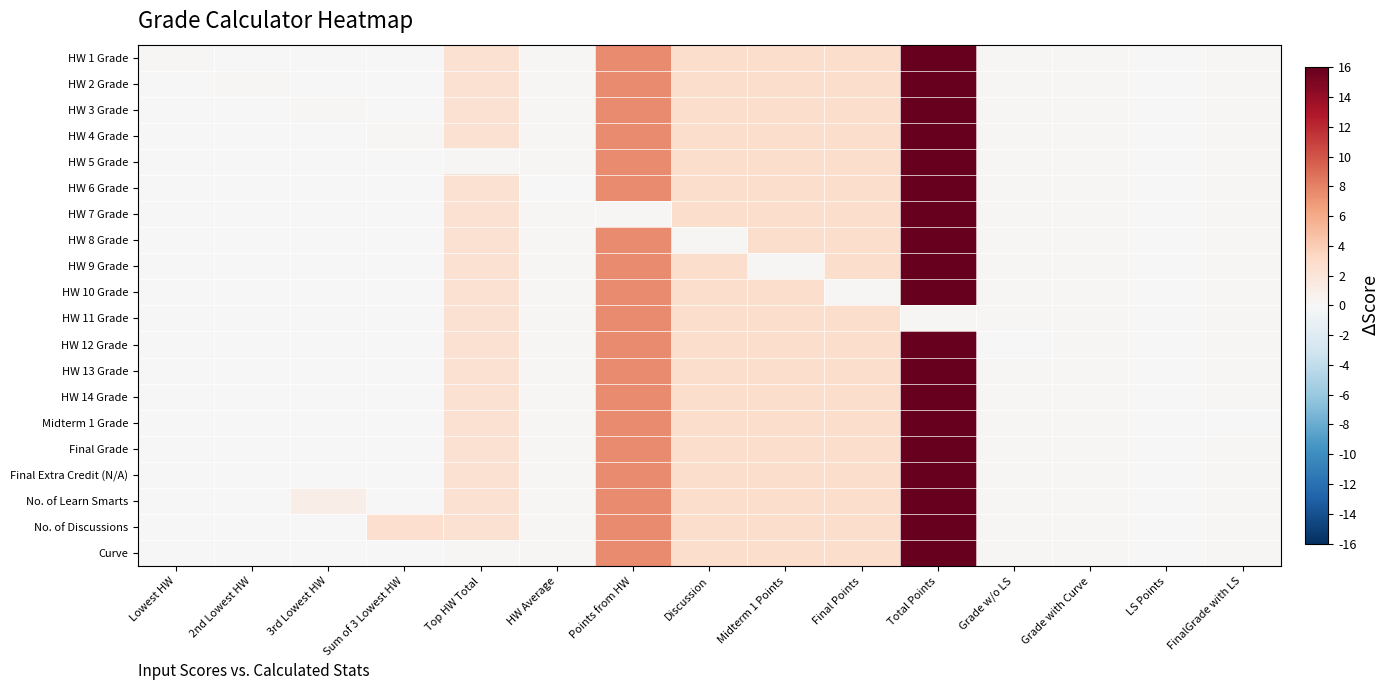

At Points from HW, list the series in order from smallest to largest.

HW 7 Grade, HW 1 Grade, HW 2 Grade, HW 3 Grade, HW 4 Grade, HW 5 Grade, HW 6 Grade, HW 8 Grade, HW 9 Grade, HW 10 Grade, HW 11 Grade, HW 12 Grade, HW 13 Grade, HW 14 Grade, Midterm 1 Grade, Final Grade, Final Extra Credit (N/A), No. of Learn Smarts, No. of Discussions, Curve